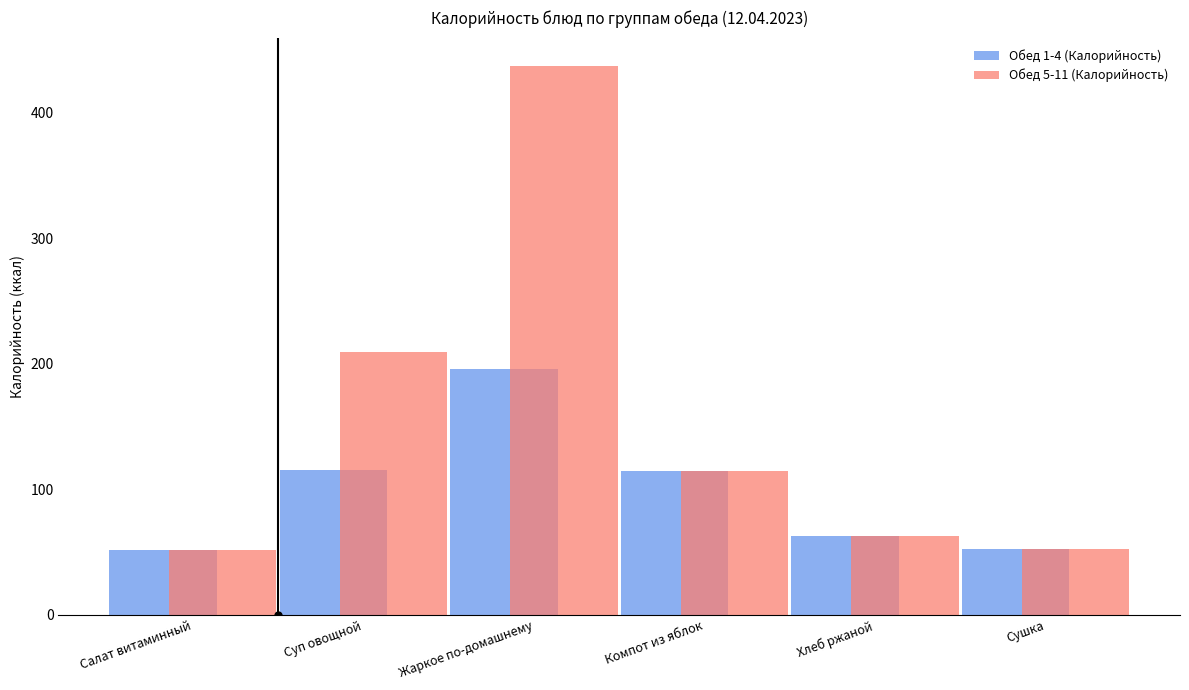

Which series has the largest range (max minus min)?

Обед 5-11 (Калорийность)